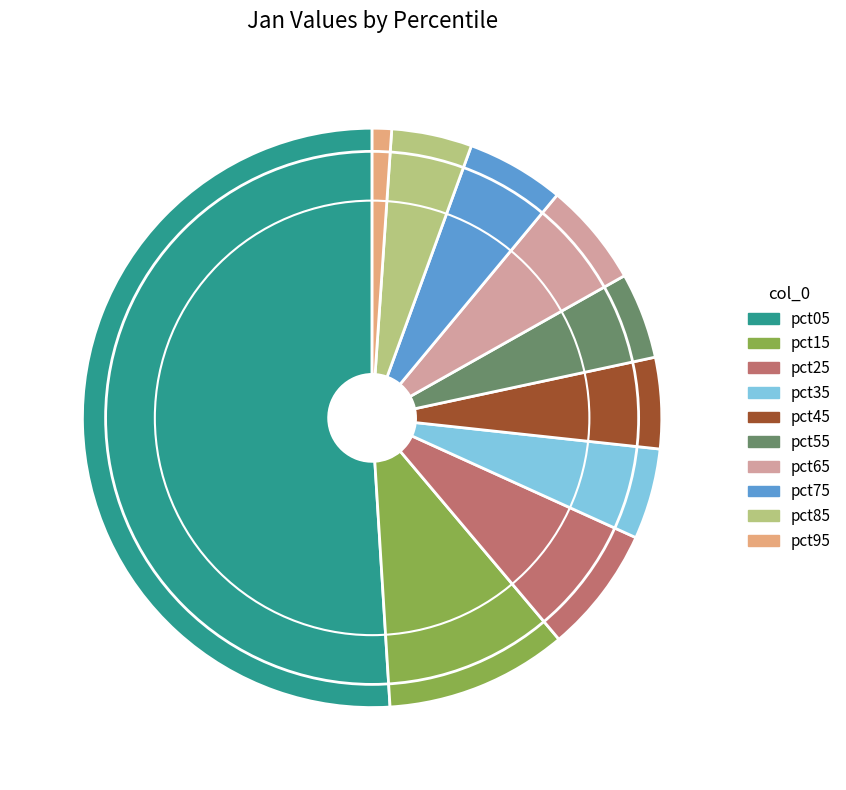

Do pct55 and pct15 together represent more than half of the pie?

No